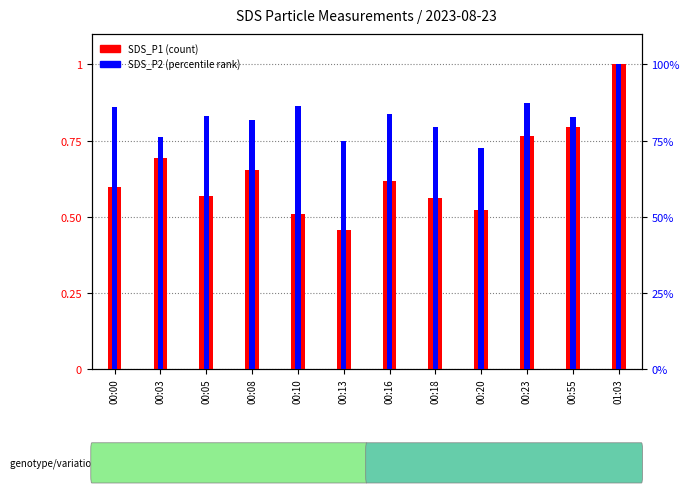

How many categories are shown in the chart?

12